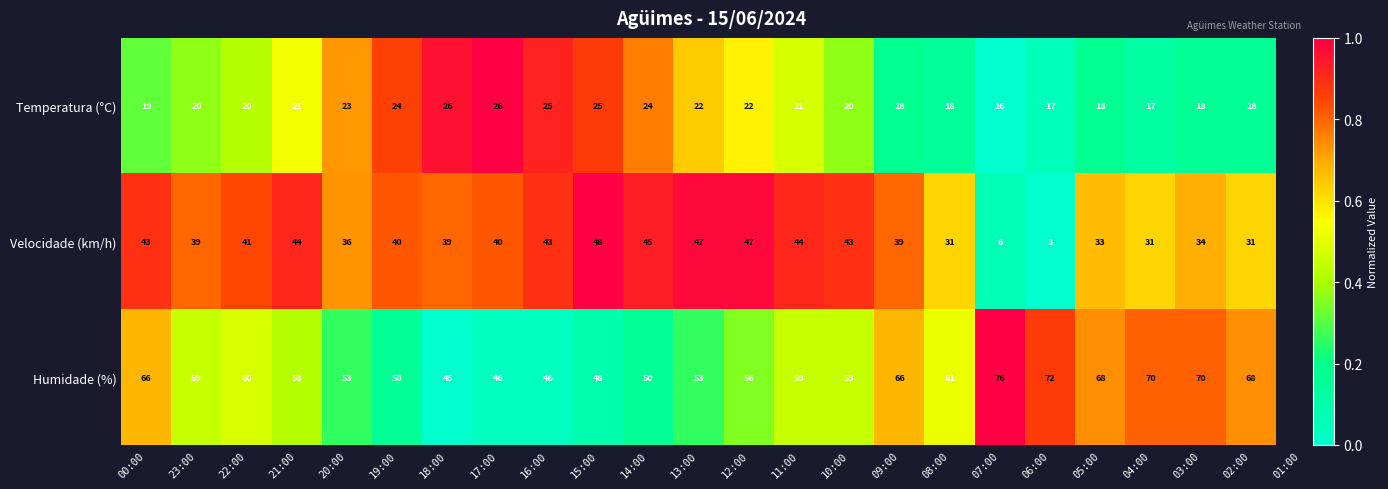

Count the number of data series in this chart.

3